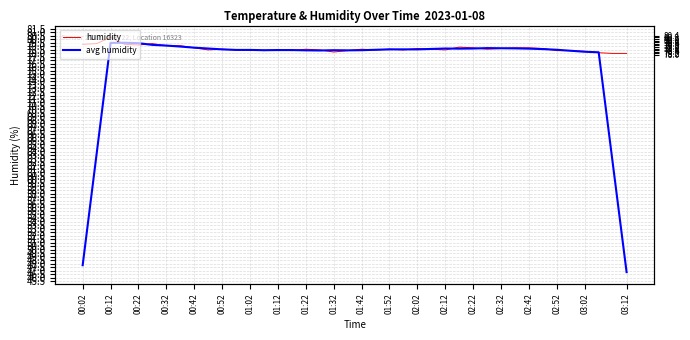

Rank the series by their average value, from highest to lowest.

humidity, avg humidity